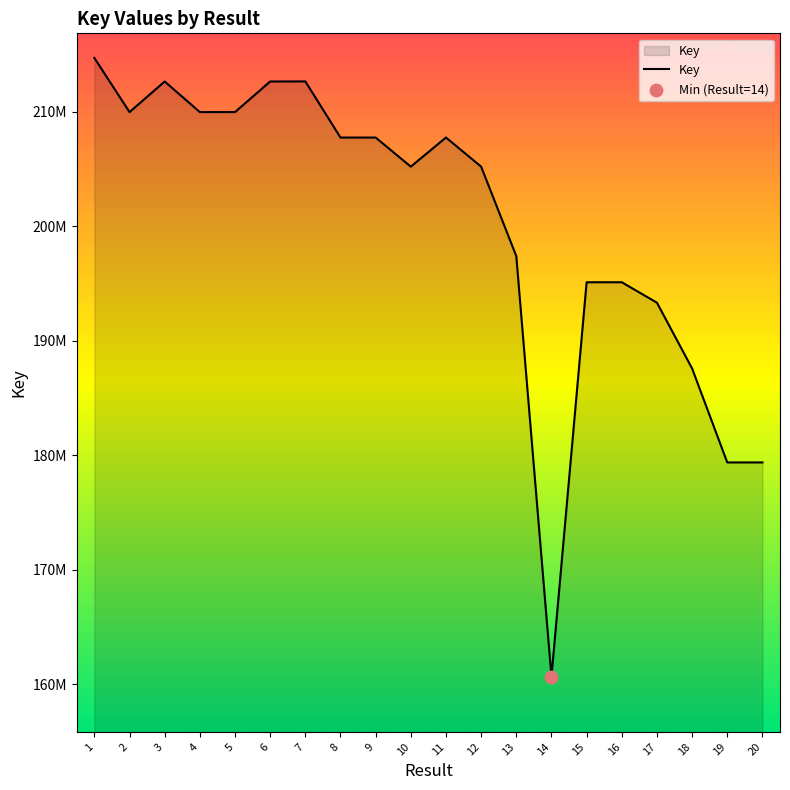

Between 12 and 8, which is larger?

8